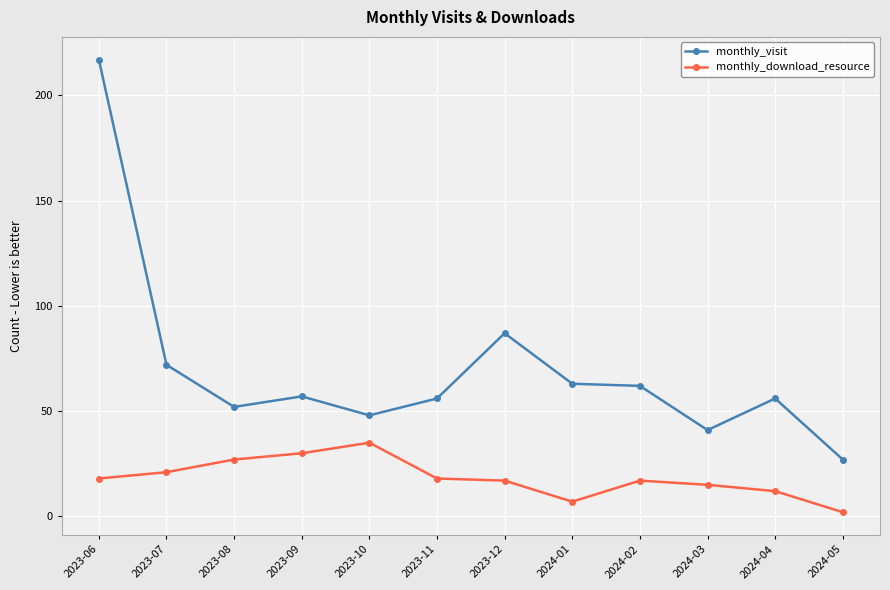

Reading left to right, transcribe all the data shown in this chart.

monthly_visit: 2023-06=217	2023-07=72	2023-08=52	2023-09=57	2023-10=48	2023-11=56	2023-12=87	2024-01=63	2024-02=62	2024-03=41	2024-04=56	2024-05=27
monthly_download_resource: 2023-06=18	2023-07=21	2023-08=27	2023-09=30	2023-10=35	2023-11=18	2023-12=17	2024-01=7	2024-02=17	2024-03=15	2024-04=12	2024-05=2